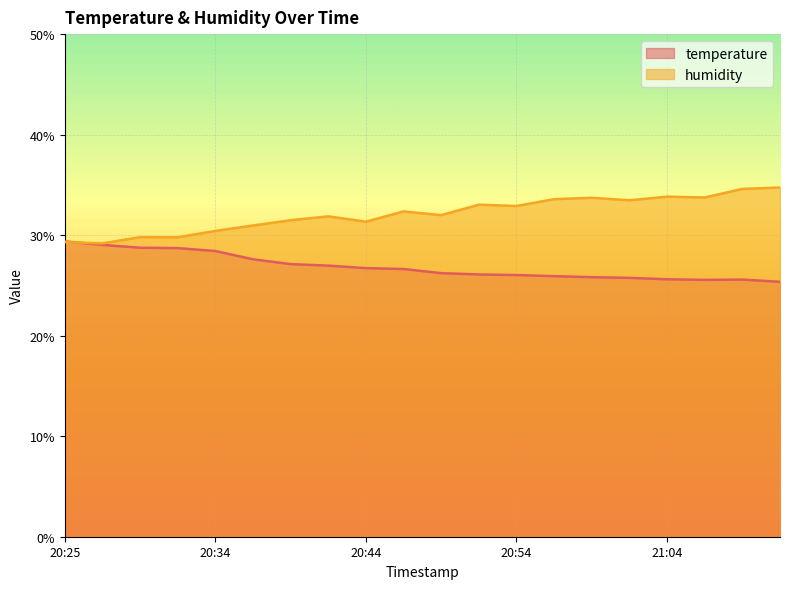

Which series ends up on top after the final intersection of temperature and humidity?

humidity